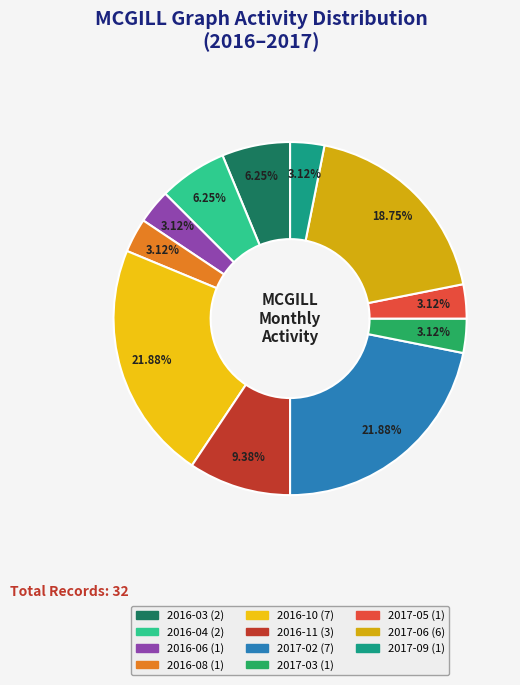

Rank the categories by value from lowest to highest.

2016-06, 2016-08, 2017-03, 2017-05, 2017-09, 2016-03, 2016-04, 2016-11, 2017-06, 2016-10, 2017-02